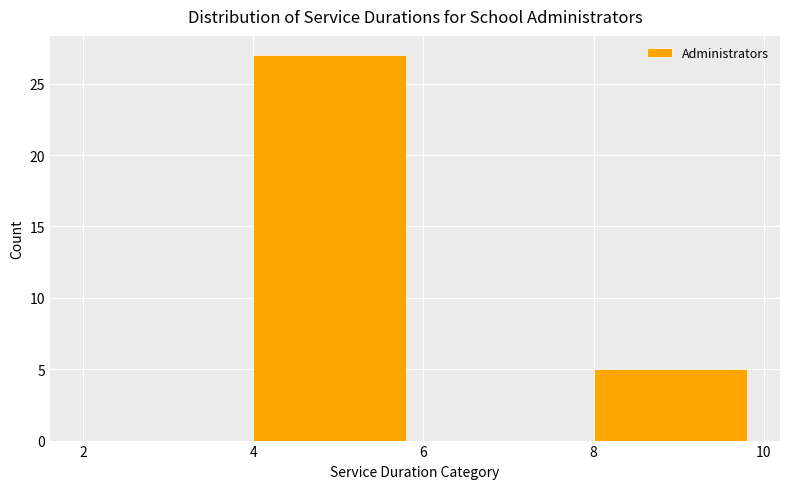

Over which range of the x-axis is the bar tallest?

4 to 6